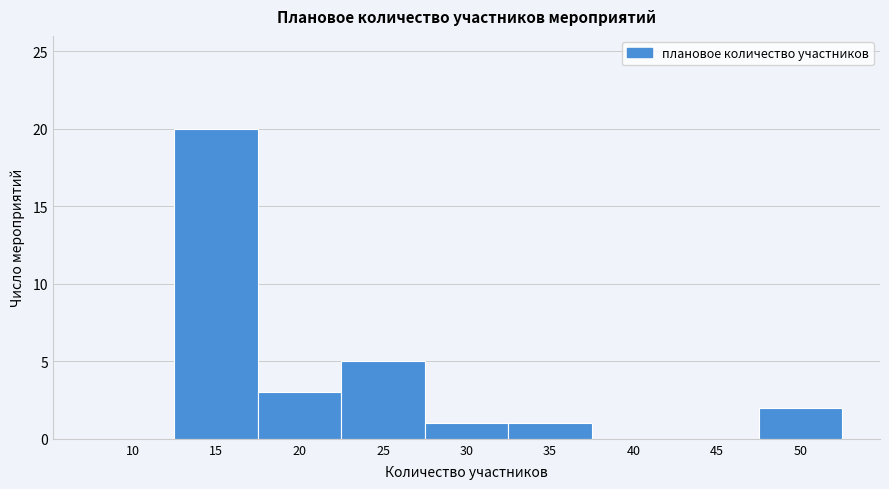

Reading left to right, what are all the values shown in this chart?

10=0	15=20	20=3	25=5	30=1	35=1	40=0	45=0	50=2